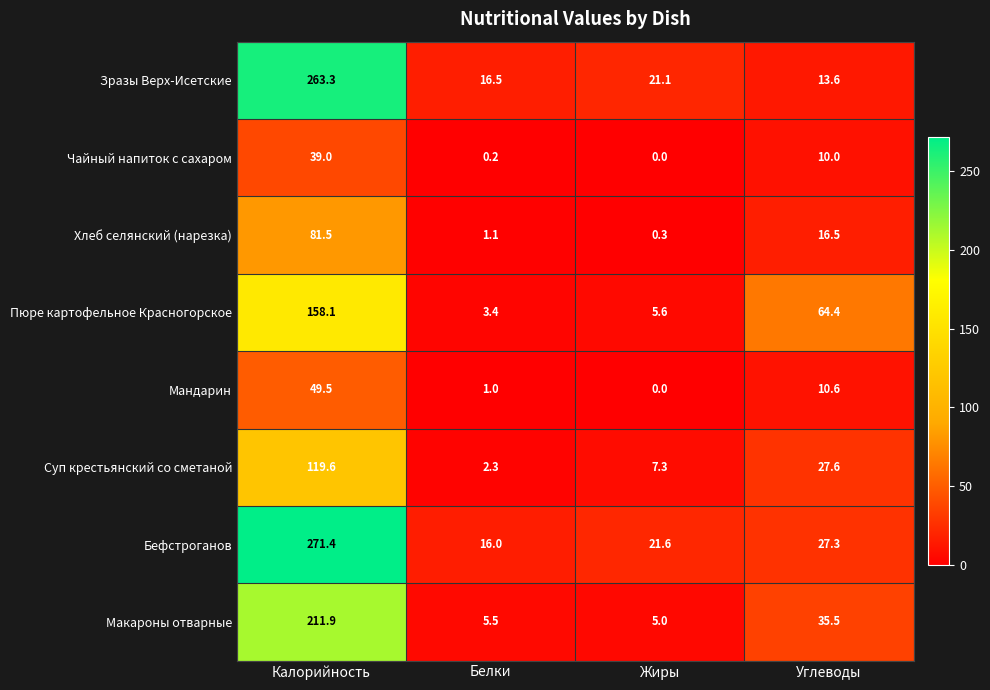

What is the maximum value shown in the chart?

271.4